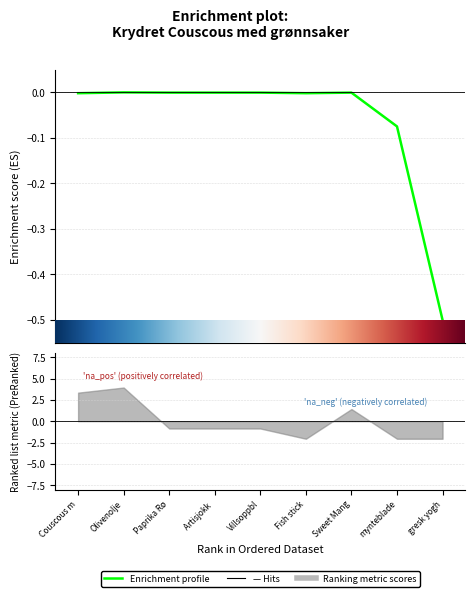

True or false: there are more than 2 points higher than both neighbors.

False